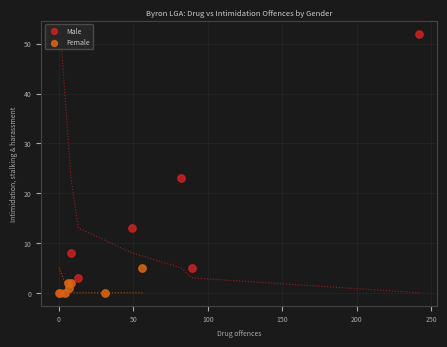

Which series reaches the maximum Y coordinate?

Male